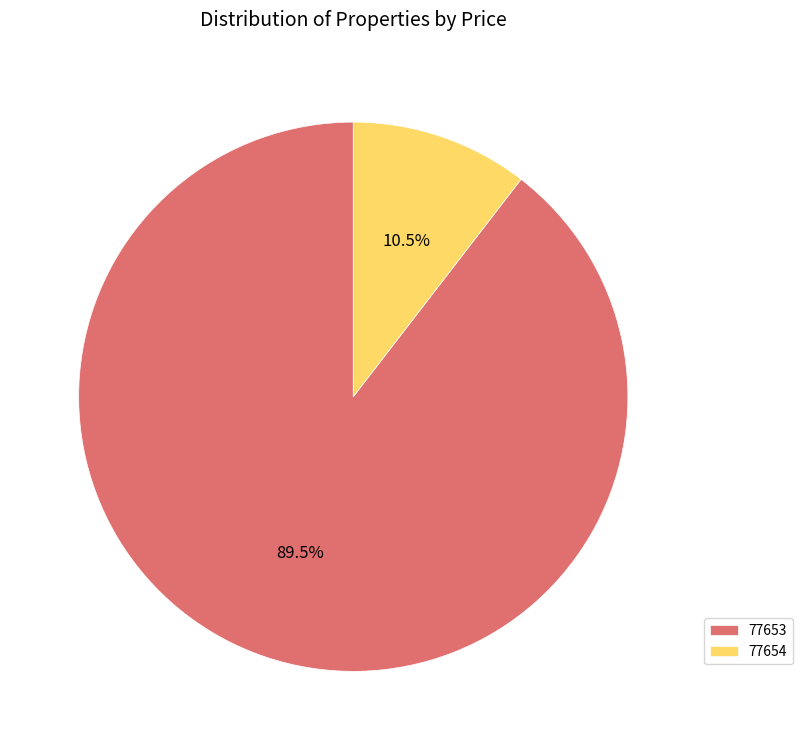

Which category accounts for the majority?

77653